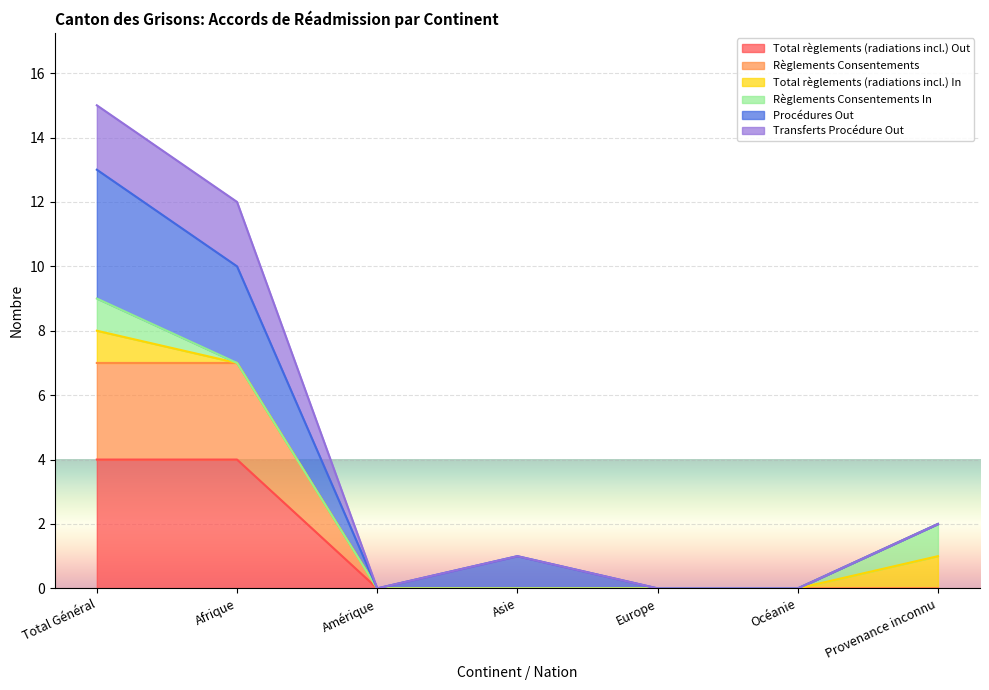

True or false: Total règlements (radiations incl.) Out has a value of 3 at Provenance inconnu.

False